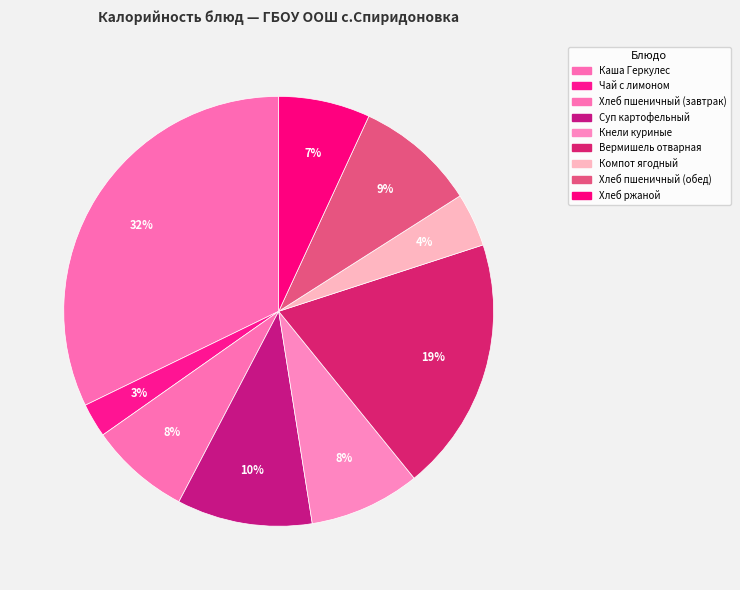

Rank the categories by value from highest to lowest.

Каша Геркулес, Вермишель отварная, Суп картофельный, Хлеб пшеничный (обед), Кнели куриные, Хлеб пшеничный (завтрак), Хлеб ржаной, Компот ягодный, Чай с лимоном